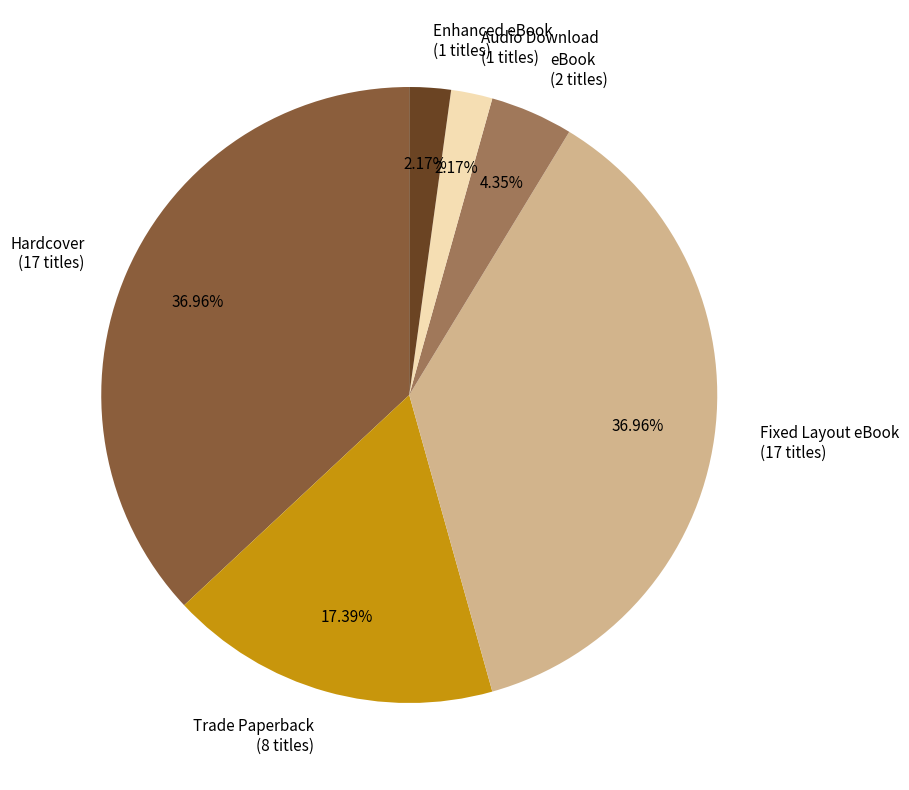

What percentage is the Audio Download slice, to the nearest percent?

2%